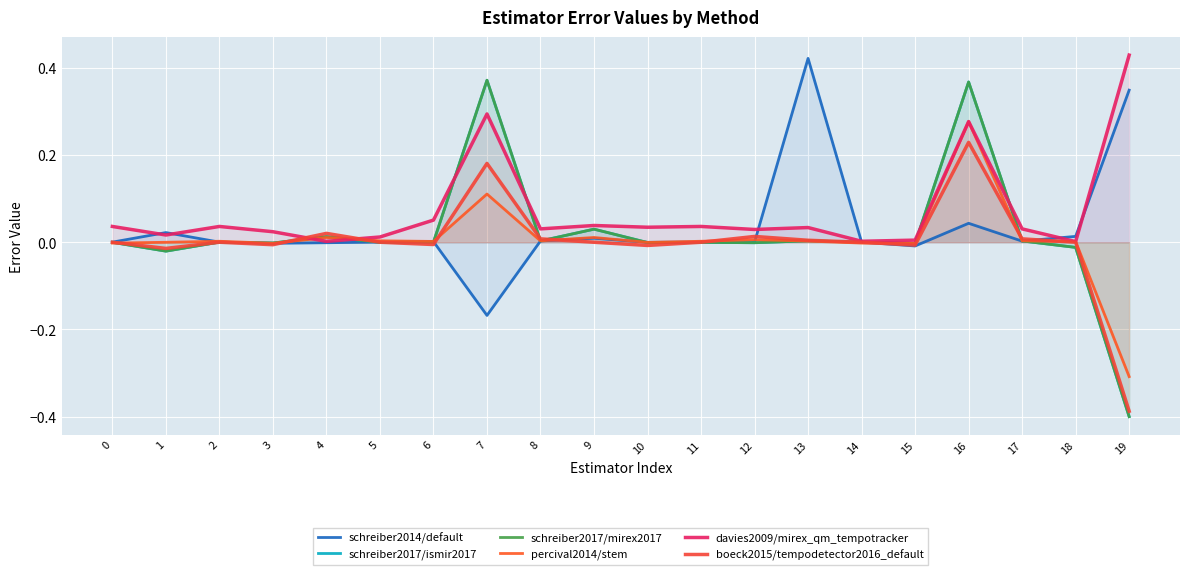

What is the difference between the maximum and minimum values in the schreiber2014/default series?

0.6